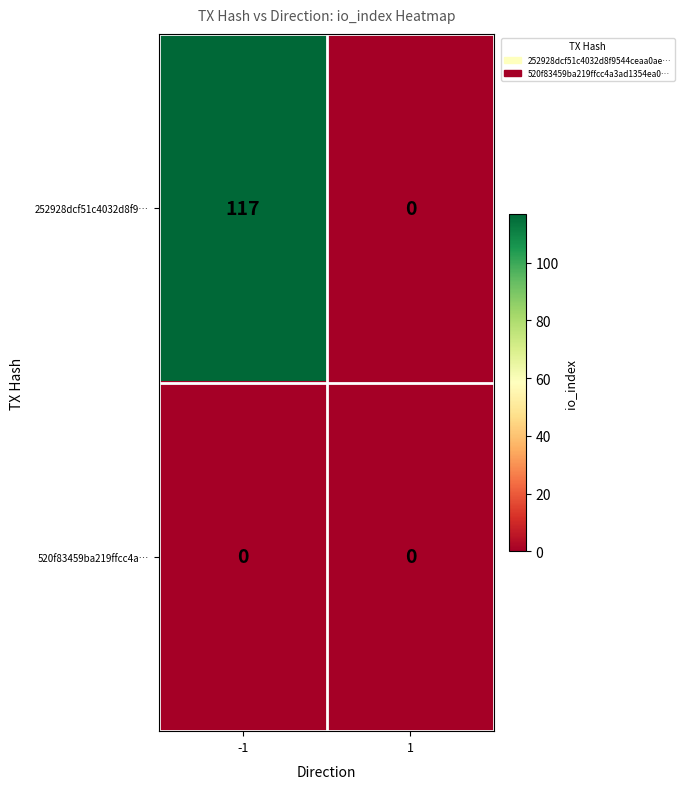

At how many categories does at least one series exceed 105?

1